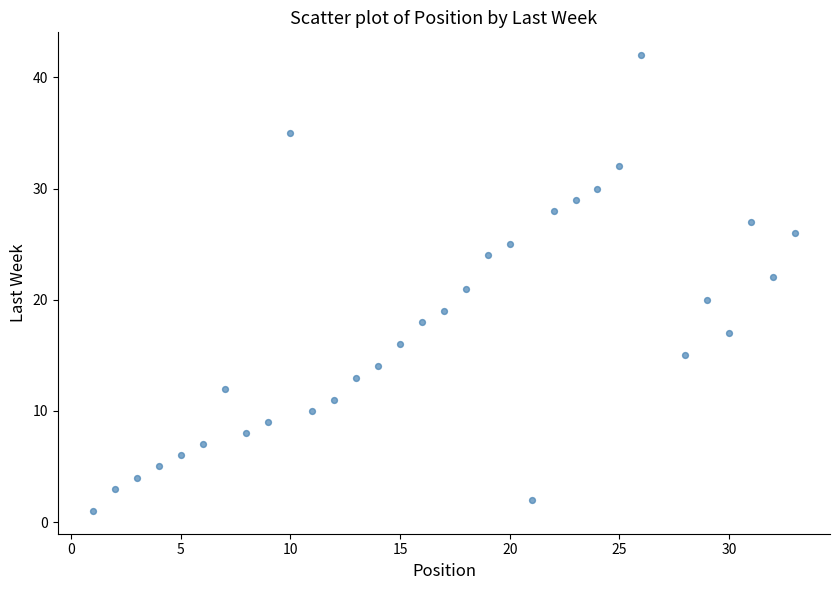

What is the range of Y values (max minus min)?

41